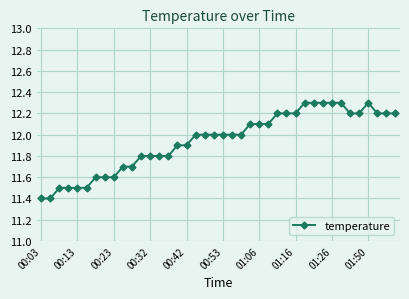

What is the minimum value shown in the chart?

11.4